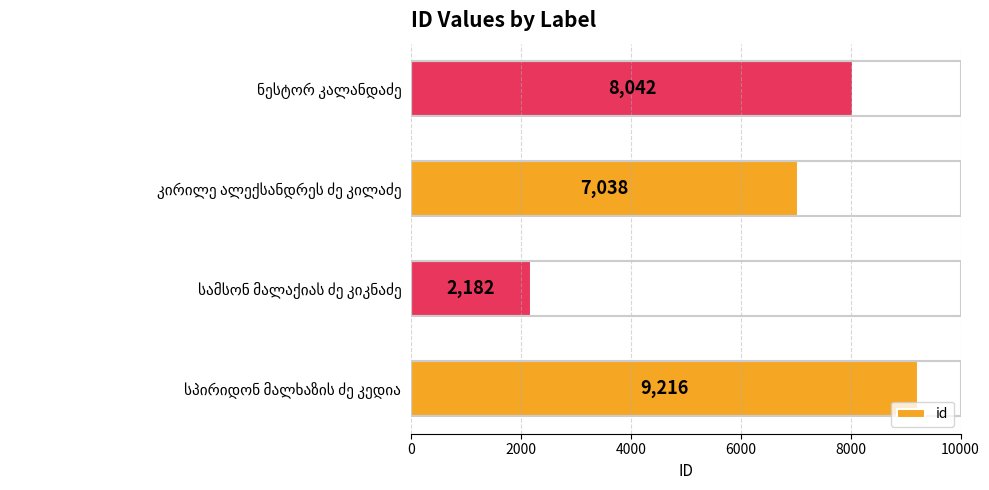

What is the difference between the second highest and minimum values?

5860